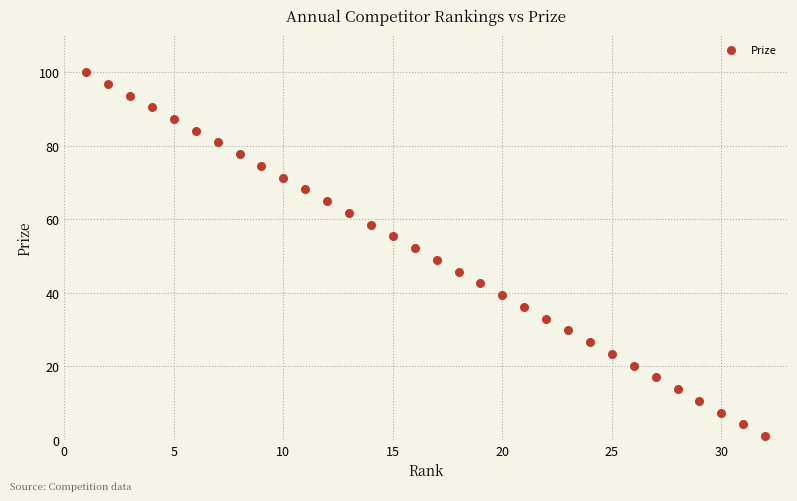

What is the range of X values (max minus min)?

31.0